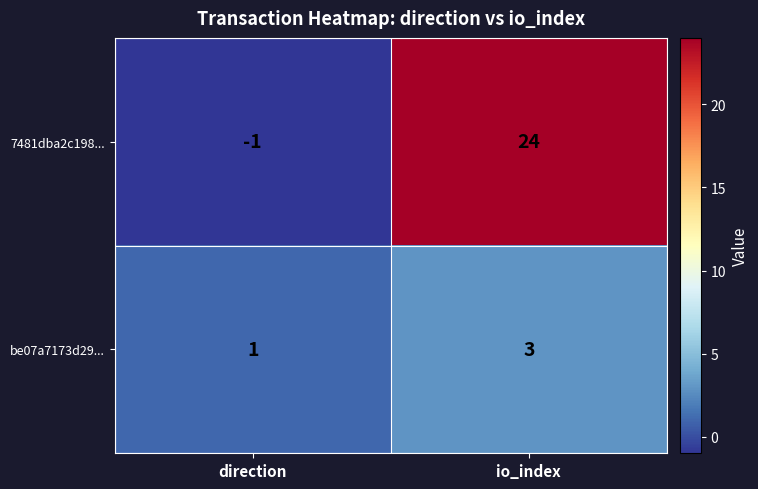

What is the difference between the highest and lowest values at io_index?

21